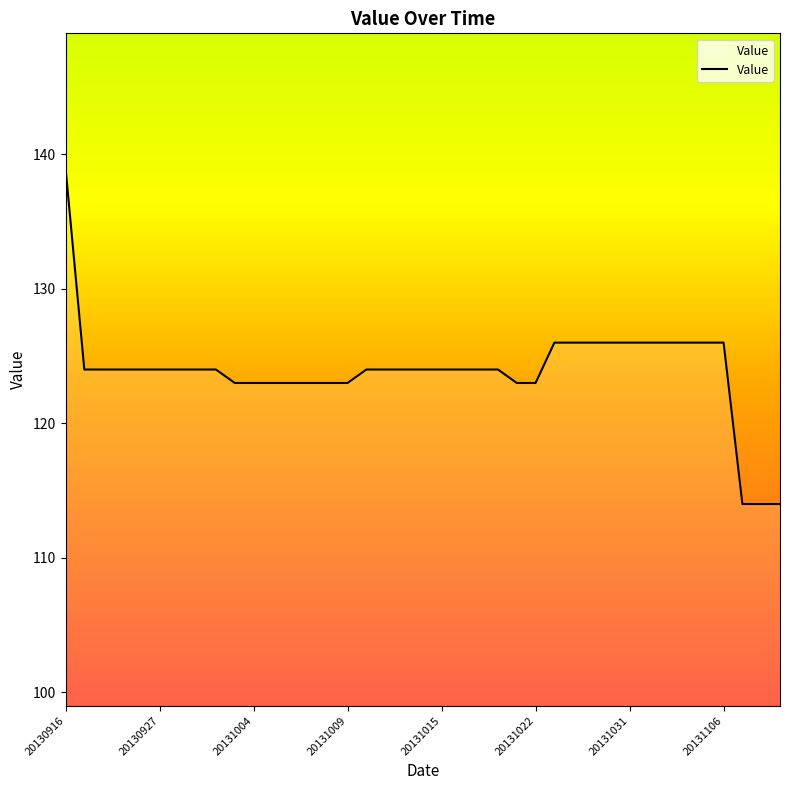

How many series are shown in this chart?

1